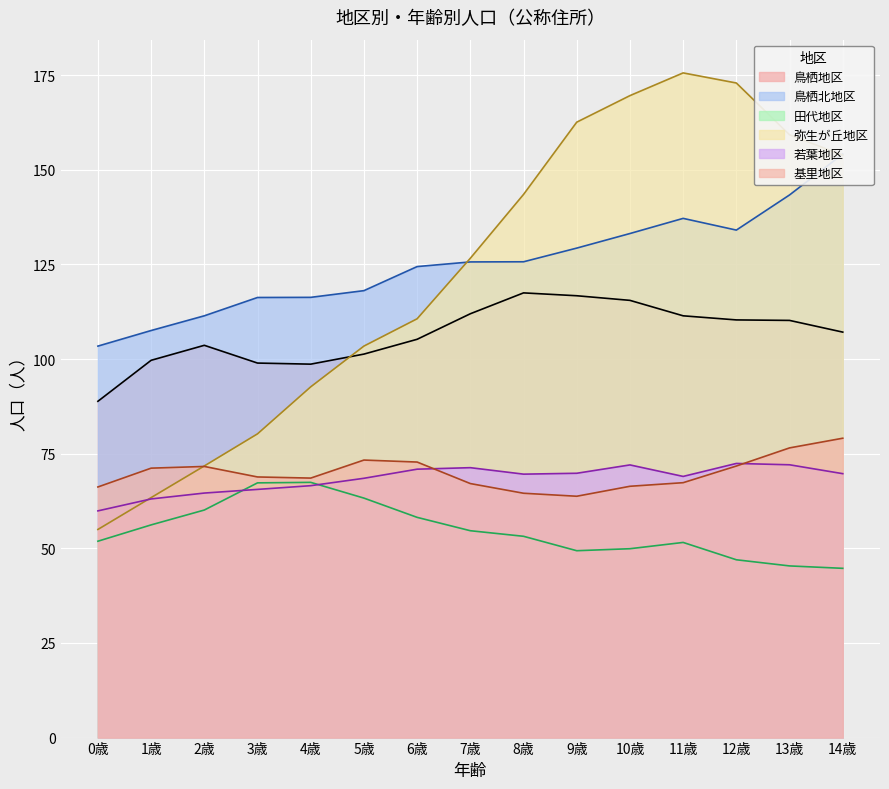

What is the label of the 8th point from the right?

7歳